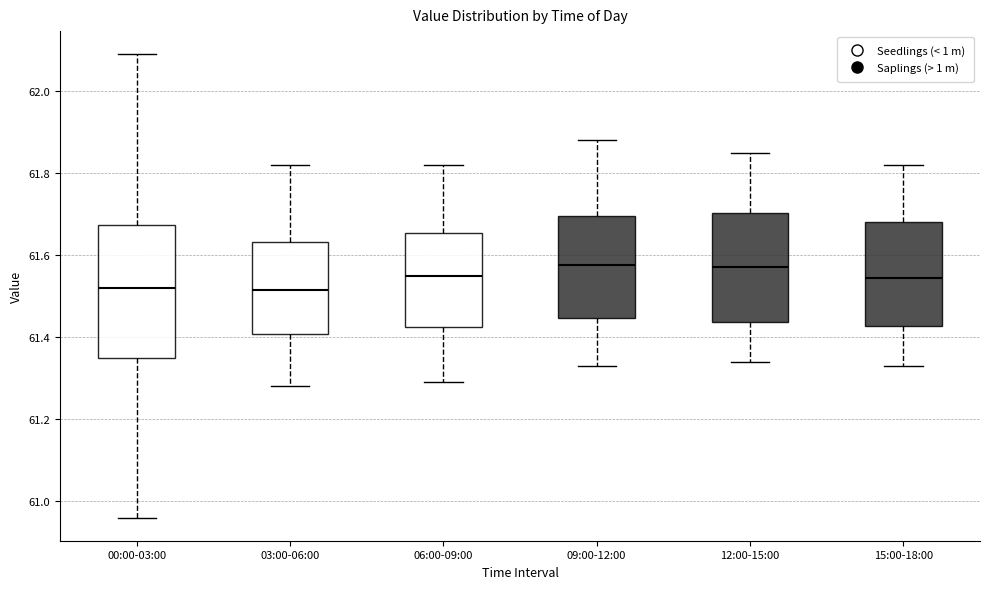

Comparing the boxes themselves (not the whiskers), which one is the tallest?

00:00-03:00